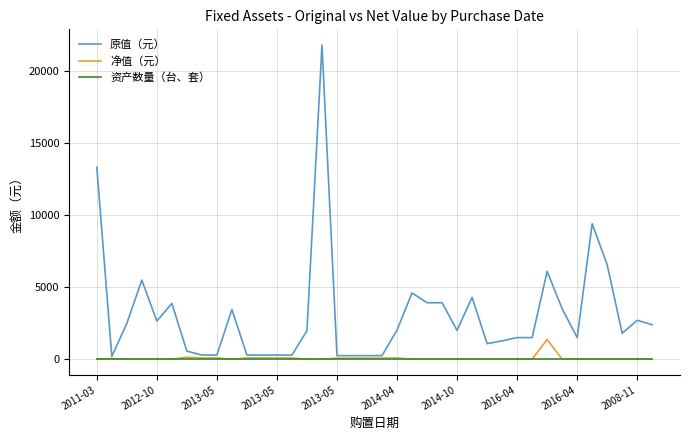

Rank the series by their maximum value, from lowest to highest.

资产数量（台、套）, 净值（元）, 原值（元）